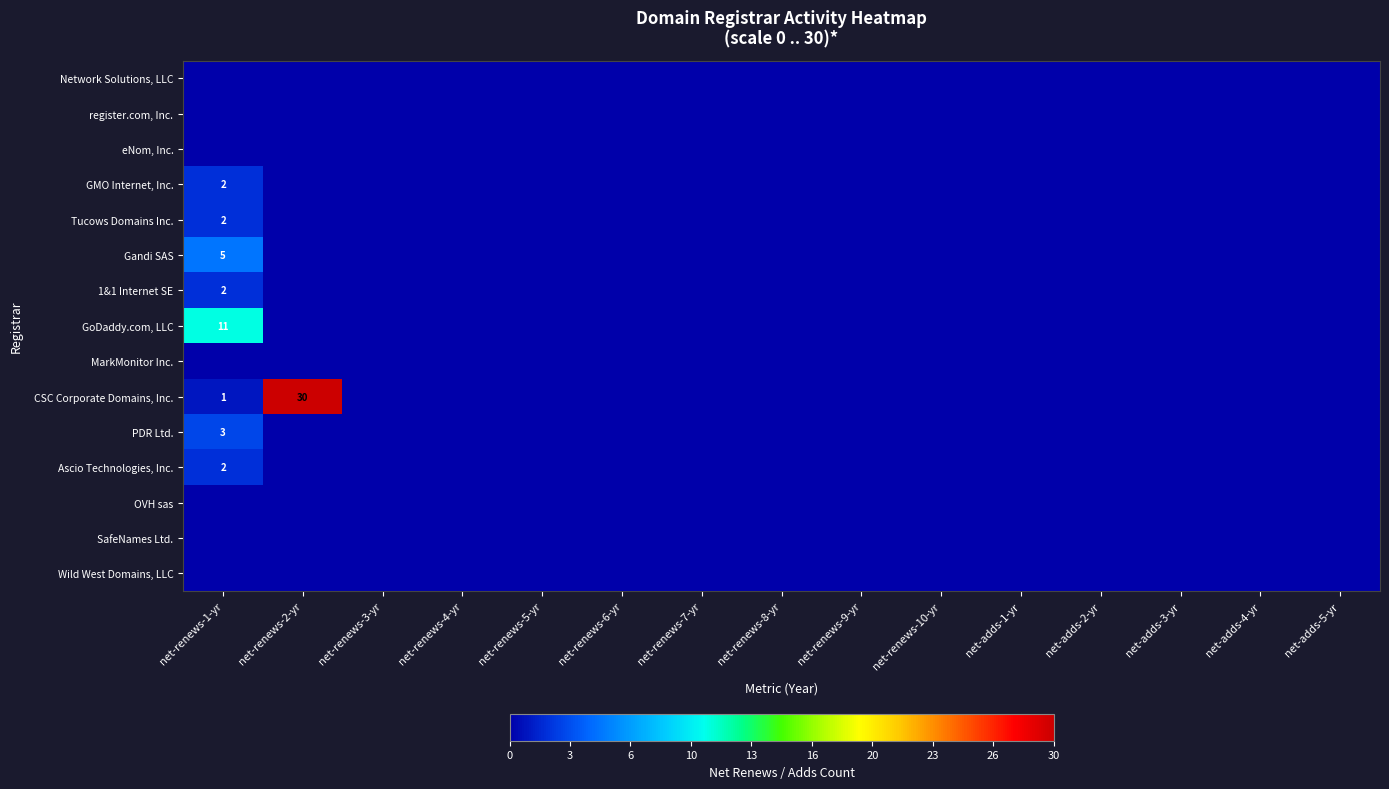

Rank the series at net-adds-5-yr from lowest to highest value.

Network Solutions, LLC, register.com, Inc., eNom, Inc., GMO Internet, Inc., Tucows Domains Inc., Gandi SAS, 1&1 Internet SE, GoDaddy.com, LLC, MarkMonitor Inc., CSC Corporate Domains, Inc., PDR Ltd., Ascio Technologies, Inc., OVH sas, SafeNames Ltd., Wild West Domains, LLC